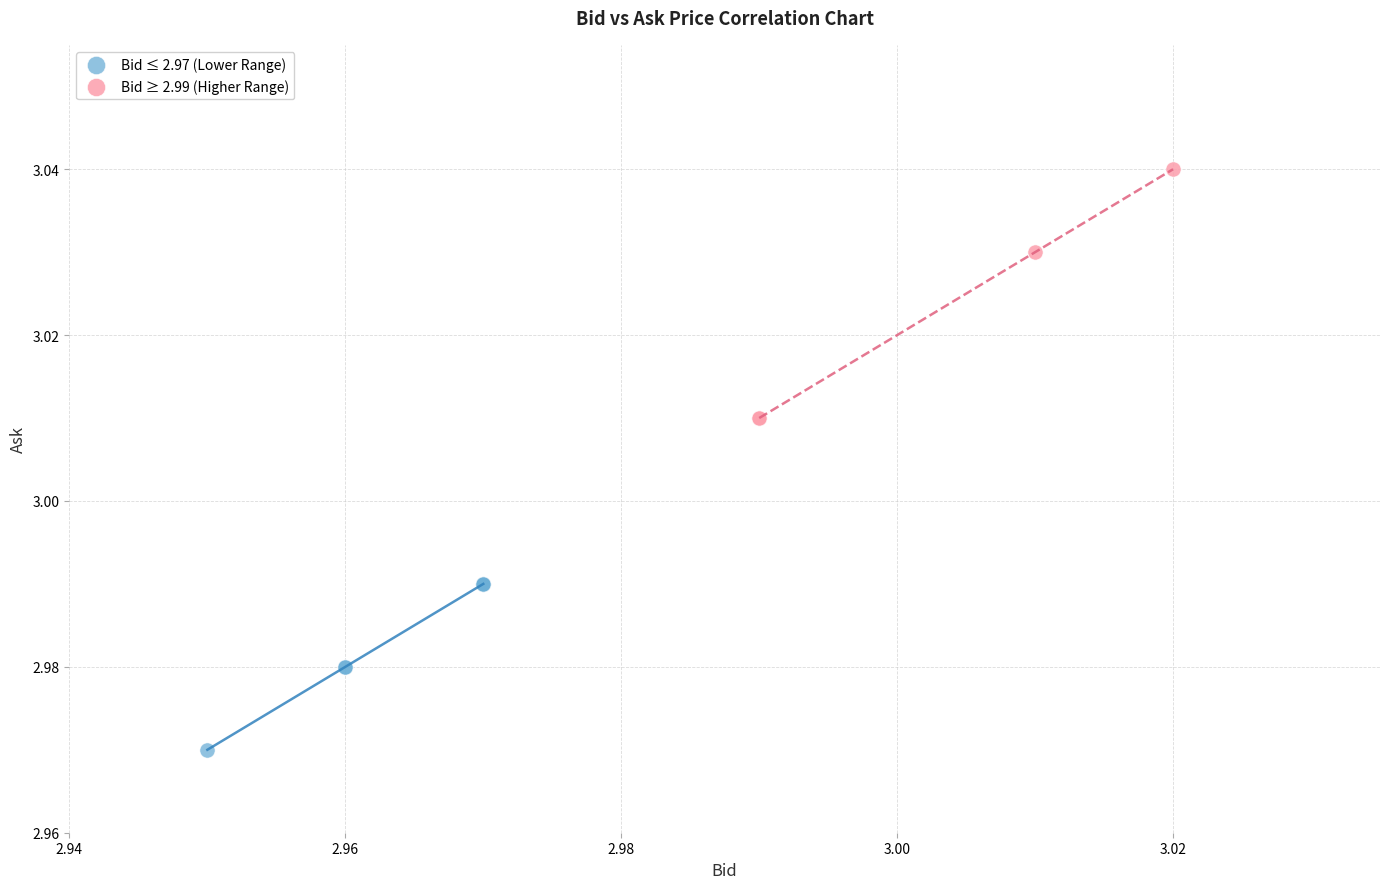

What are all the series names shown in the legend?

Bid ≤ 2.97 (Lower Range), Bid ≥ 2.99 (Higher Range)